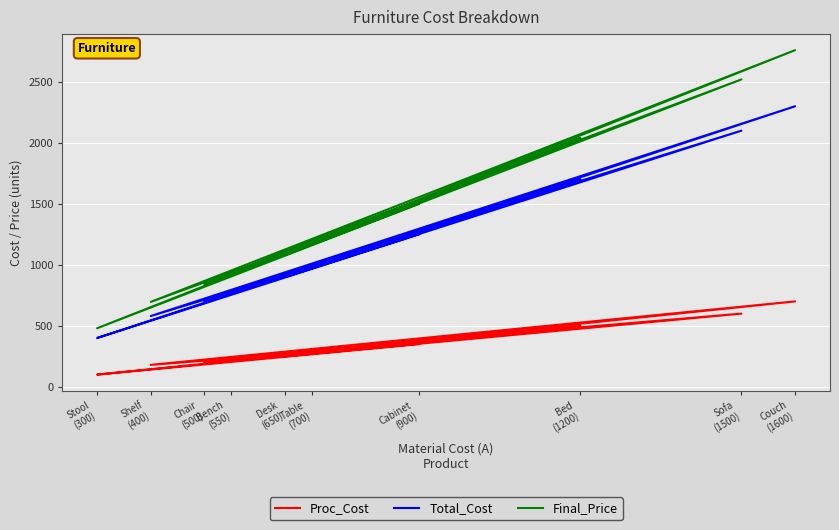

Reading left to right, list all the values displayed in this chart.

Proc_Cost: Chair
(500)=200	Table
(700)=300	Sofa
(1500)=600	Desk
(650)=250	Bed
(1200)=500	Stool
(300)=100	Cabinet
(900)=350	Shelf
(400)=180	Couch
(1600)=700	Bench
(550)=220
Total_Cost: Chair
(500)=700	Table
(700)=1000	Sofa
(1500)=2100	Desk
(650)=900	Bed
(1200)=1700	Stool
(300)=400	Cabinet
(900)=1250	Shelf
(400)=580	Couch
(1600)=2300	Bench
(550)=770
Final_Price: Chair
(500)=840	Table
(700)=1200	Sofa
(1500)=2520	Desk
(650)=1080	Bed
(1200)=2040	Stool
(300)=480	Cabinet
(900)=1500	Shelf
(400)=696	Couch
(1600)=2760	Bench
(550)=924